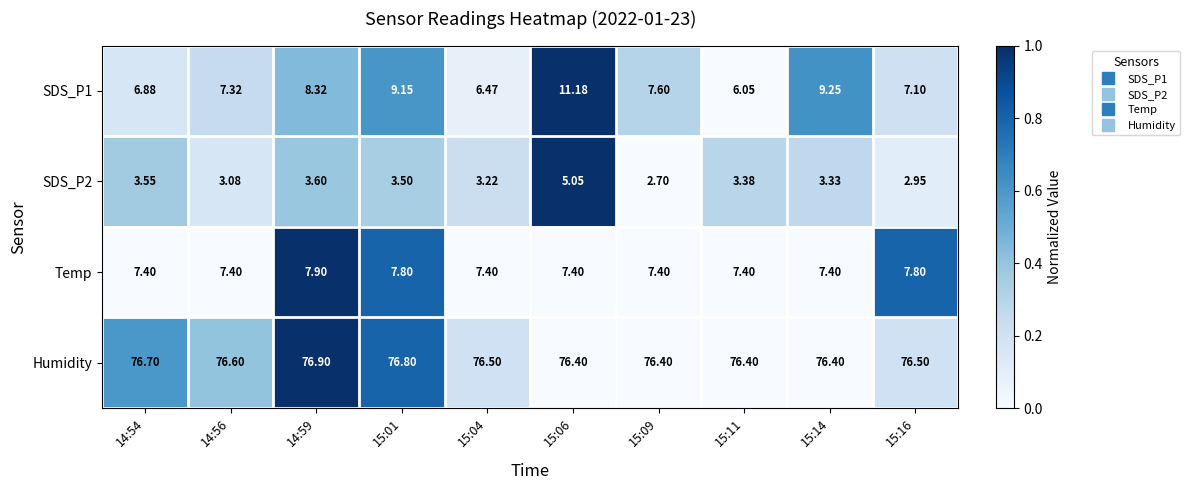

Is the value of Humidity at 15:04 greater than the value of Temp at 15:14?

Yes